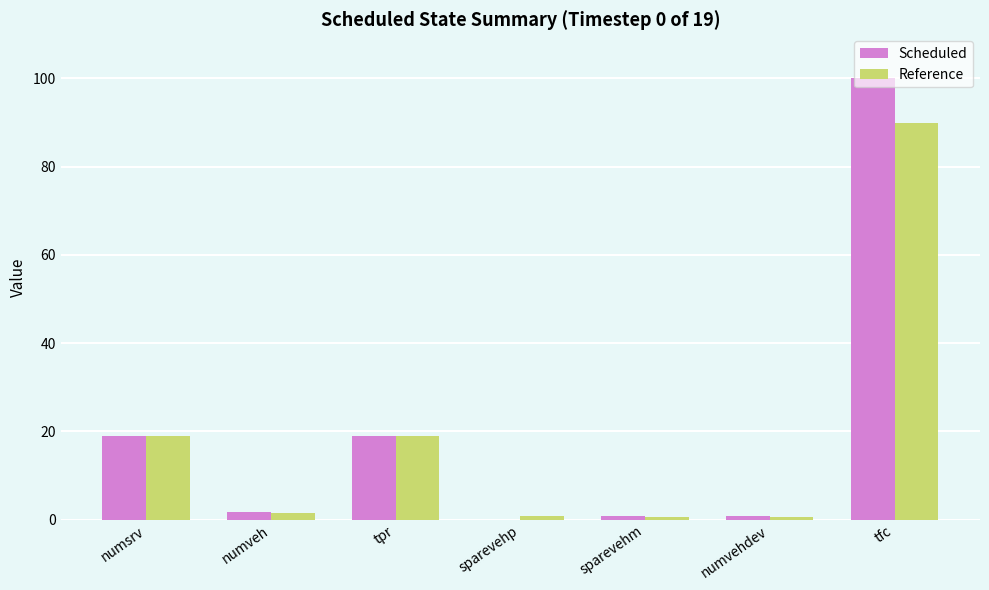

What is the sum of all Reference values?

131.6